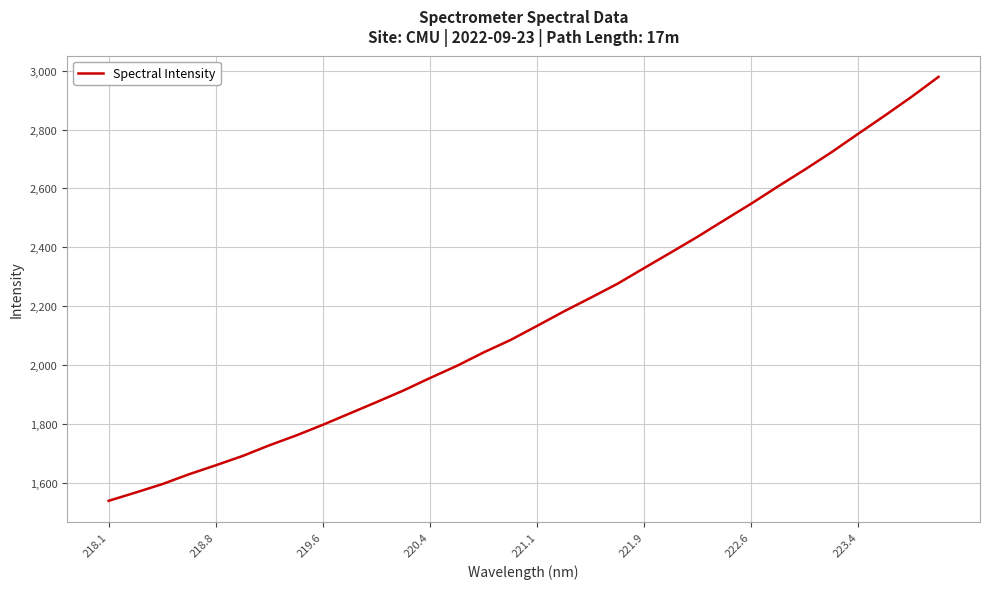

What is the minimum value shown in the chart?

1538.8